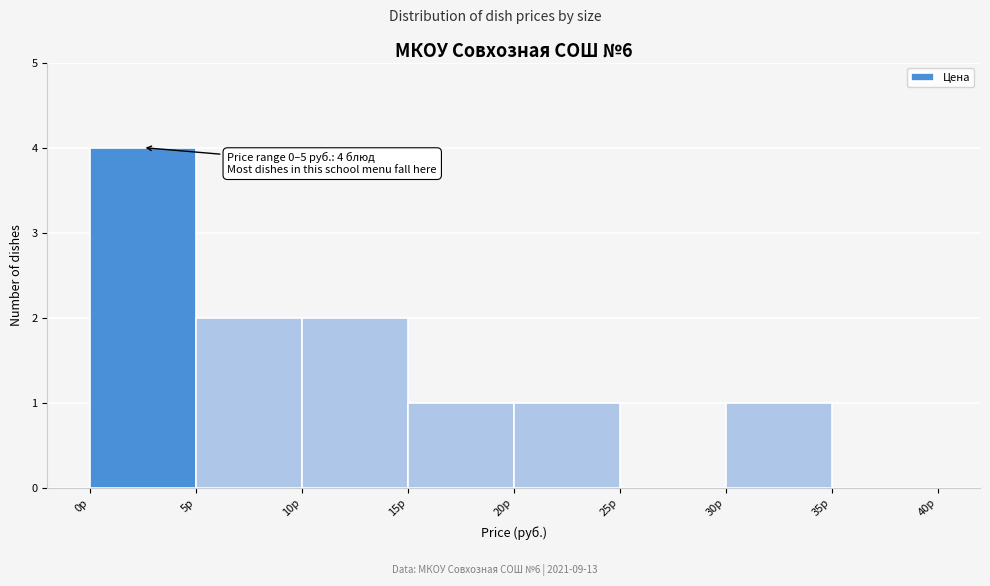

Over which range of the x-axis is the bar tallest?

0 to 5